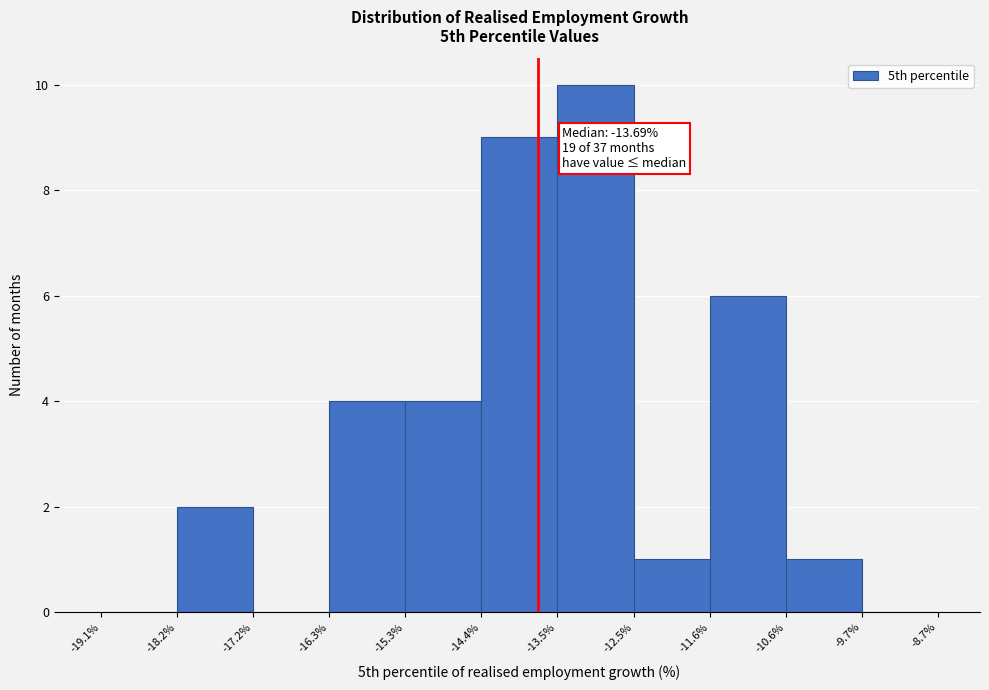

Which range on the x-axis has the tallest bar?

-13.5% to -12.5%